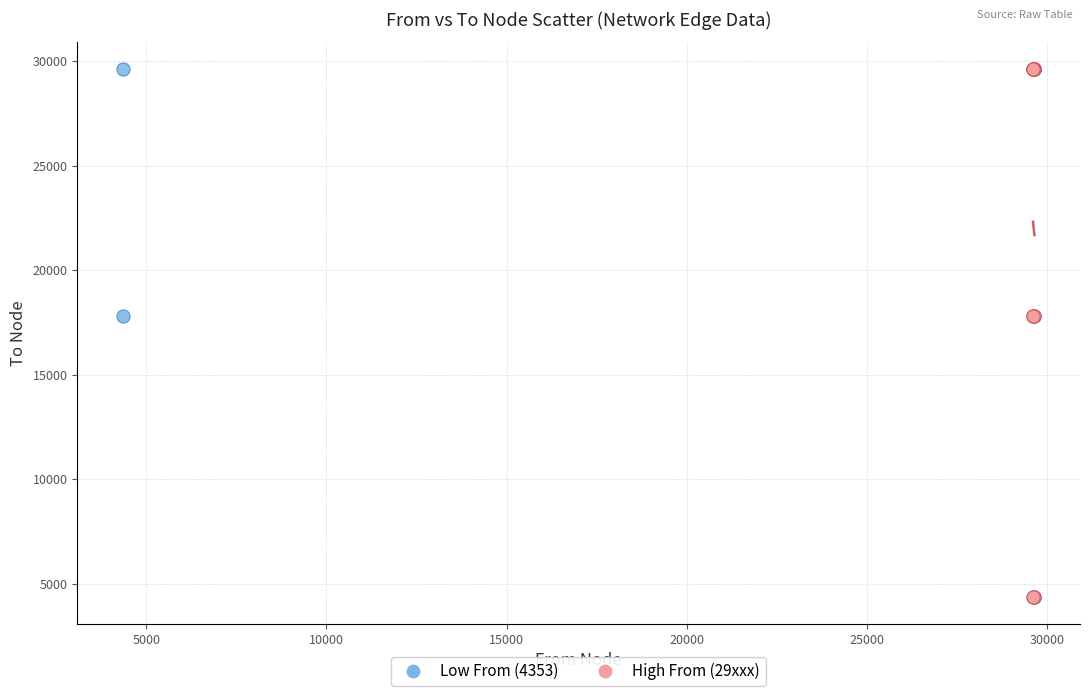

Which series contains the lowest Y value?

High From (29xxx)